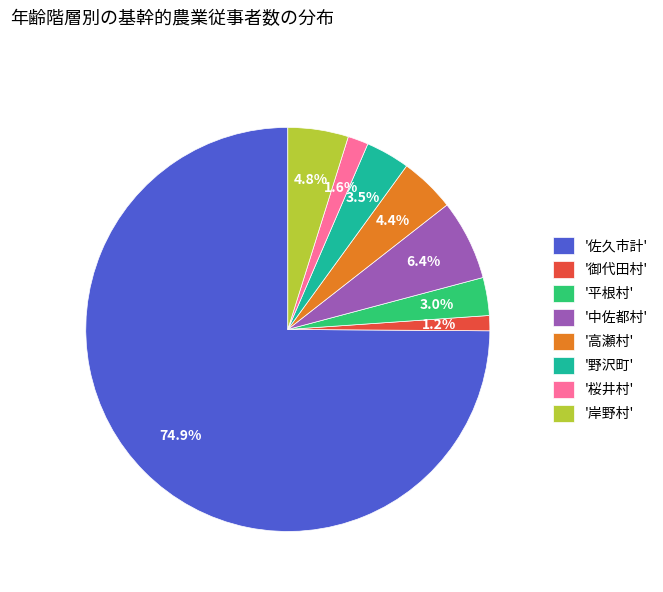

Which slice is the largest?

'佐久市計'